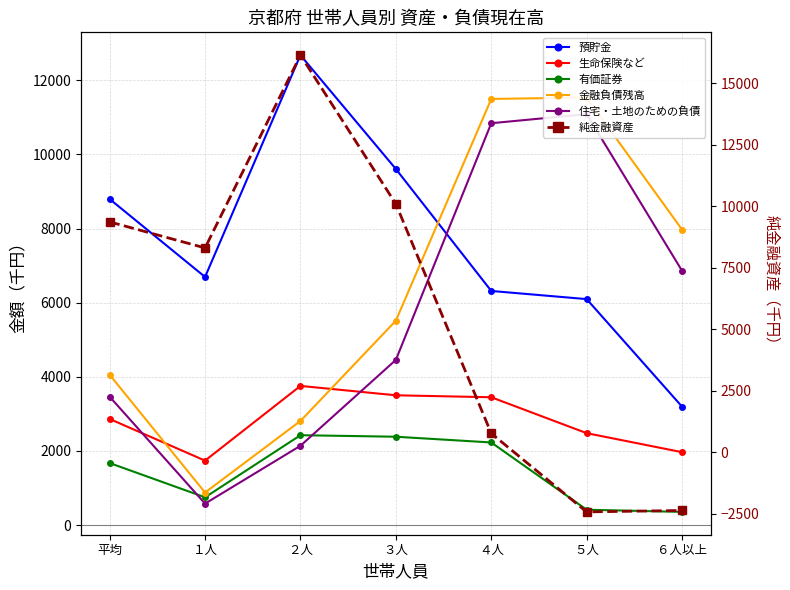

What is the average value of the 純金融資産 series?

5697